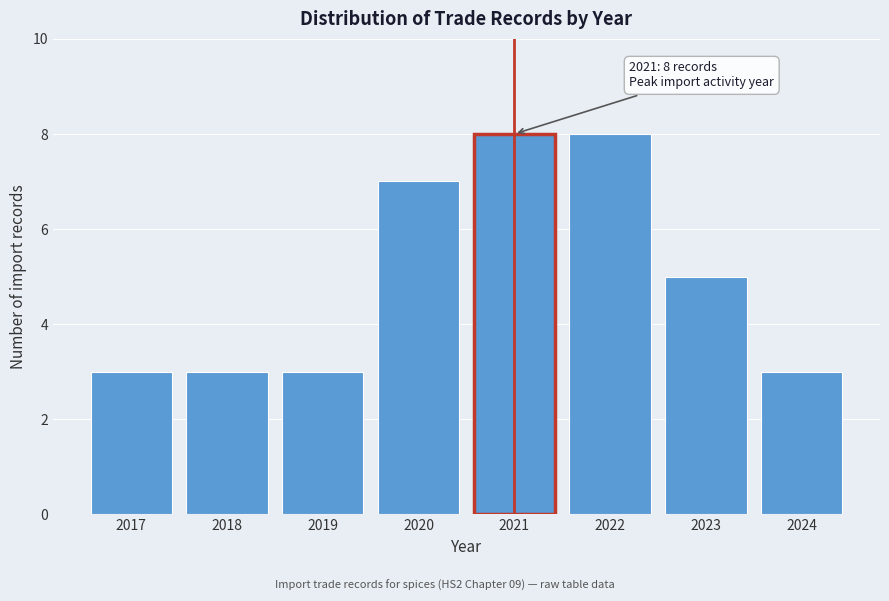

Reading left to right, extract all data points from this chart.

3	3	3	7	8	8	5	3